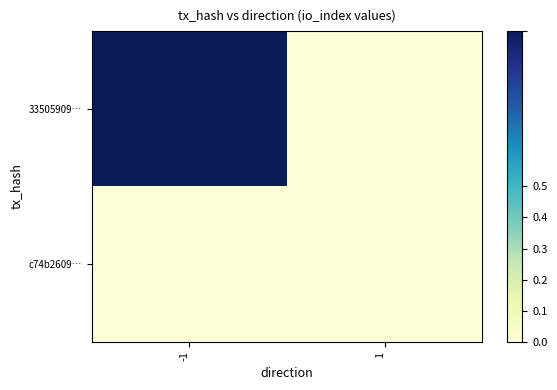

At -1, list the series in order from smallest to largest.

c74b2609…, 33505909…